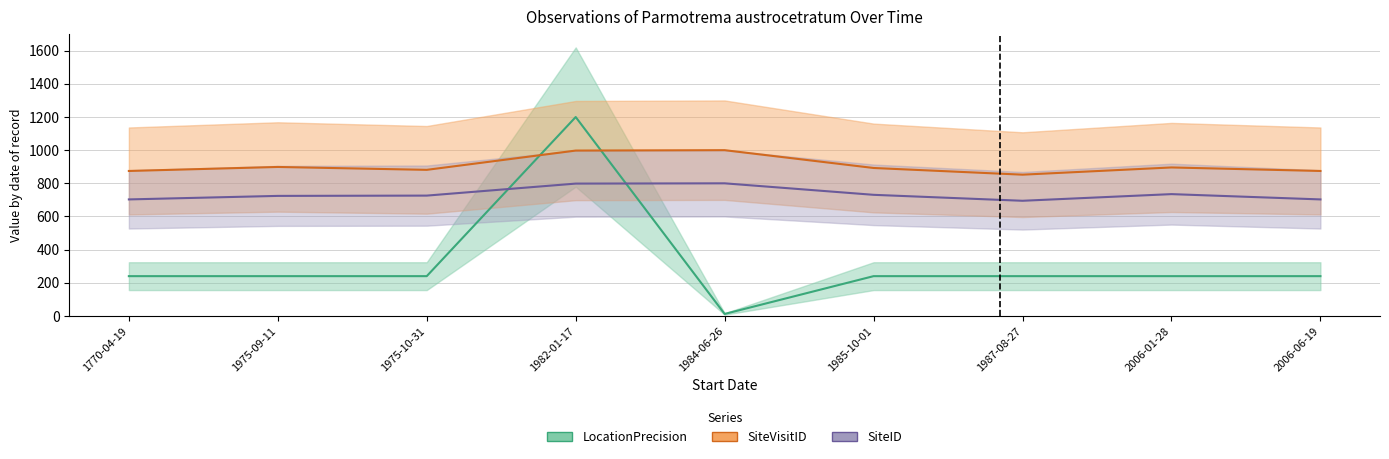

Which series has the widest spread of values?

LocationPrecision